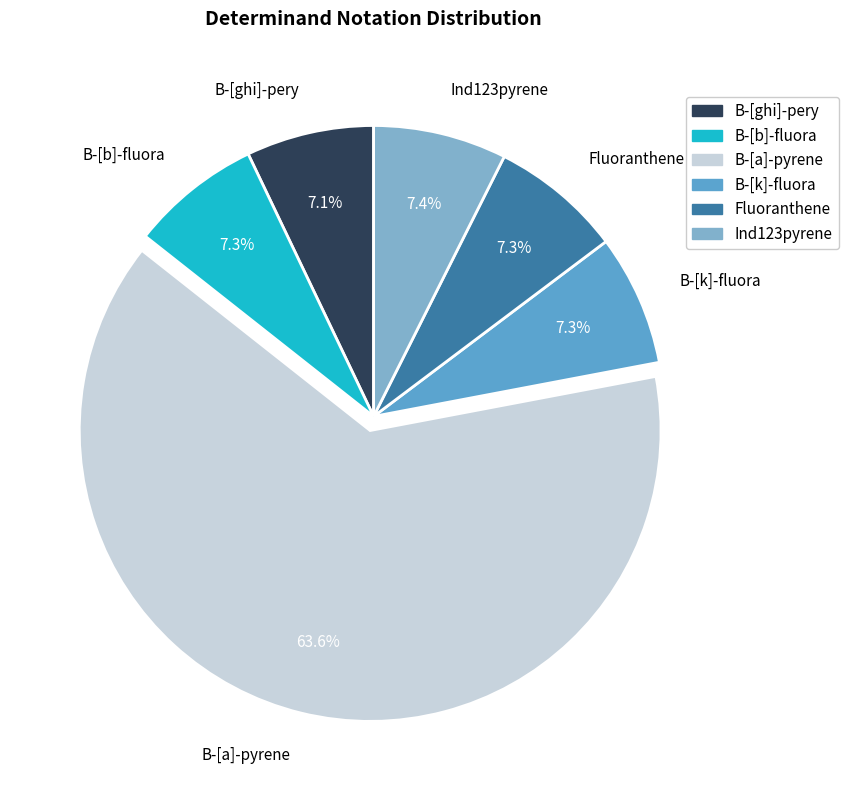

Which slice is the largest?

B-[a]-pyrene